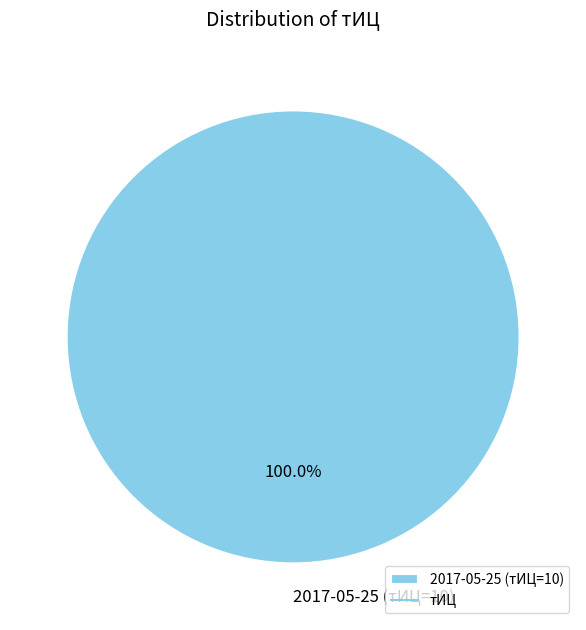

Does any single category account for the majority?

Yes